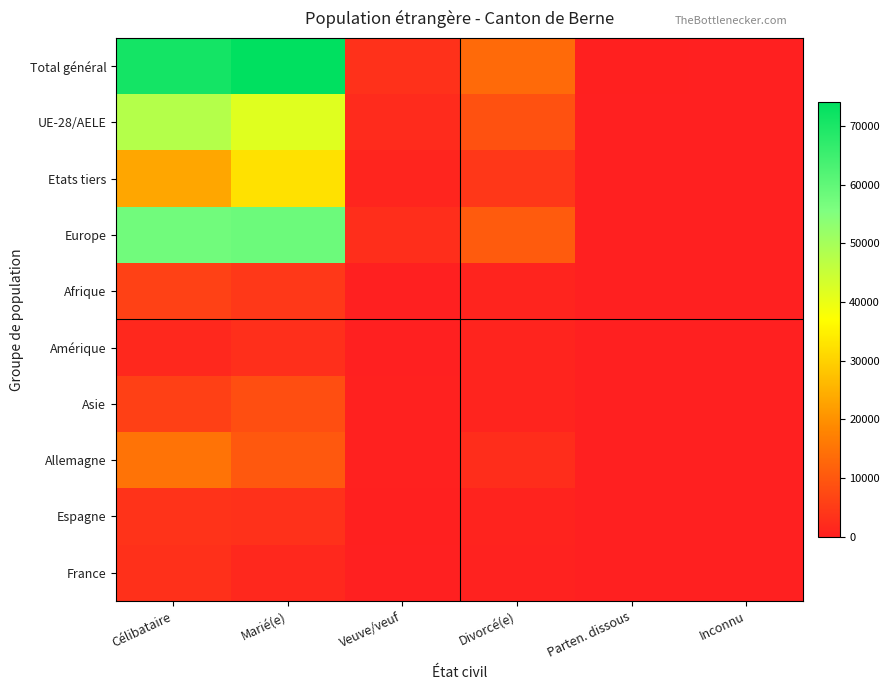

How many distinct data groups are displayed?

10